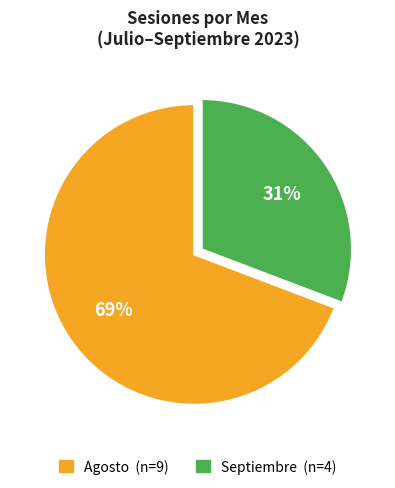

How many segments does this pie chart have?

2